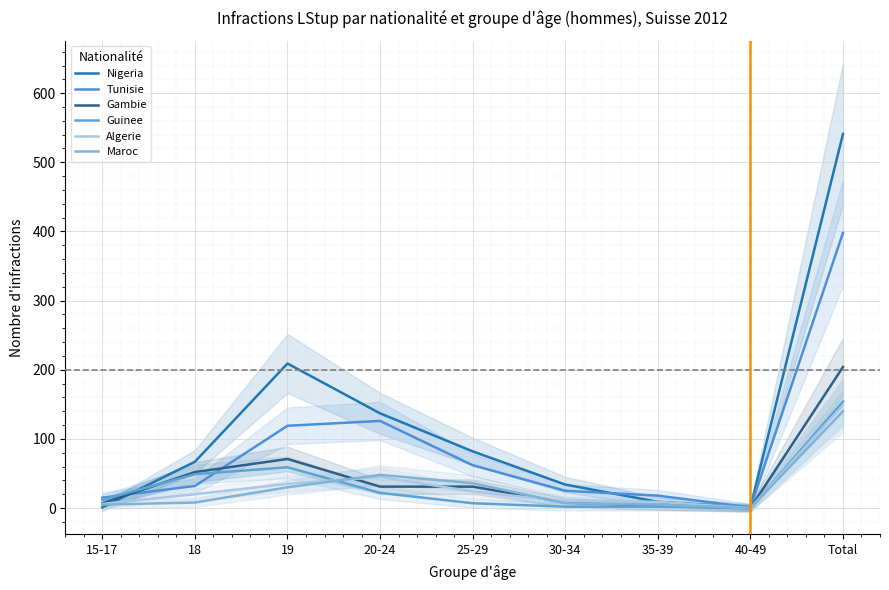

The value of Nigeria at Total is 269. True or false?

False